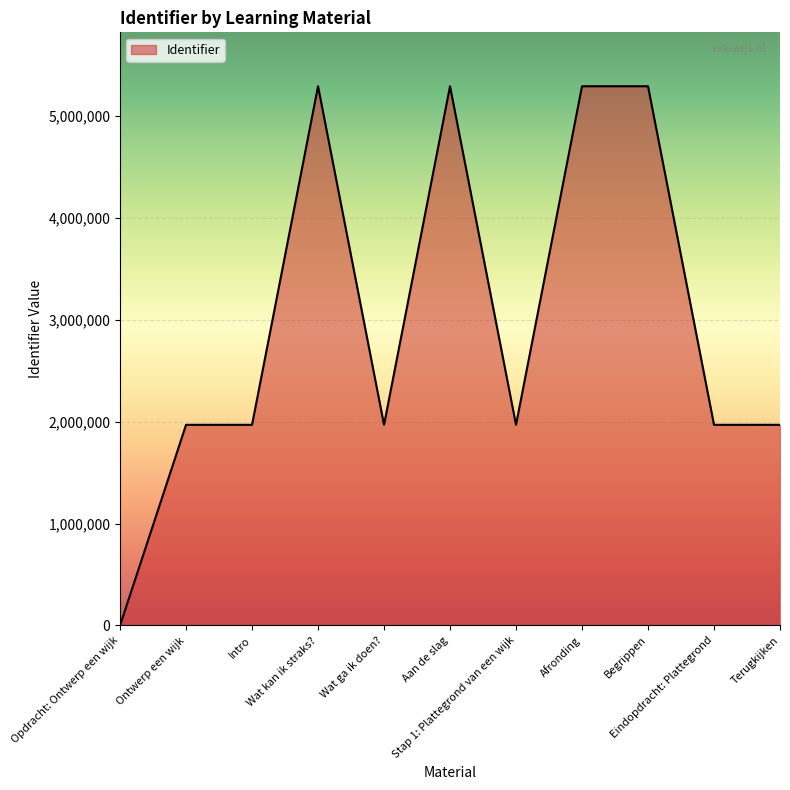

What is the greatest value displayed?

5293287